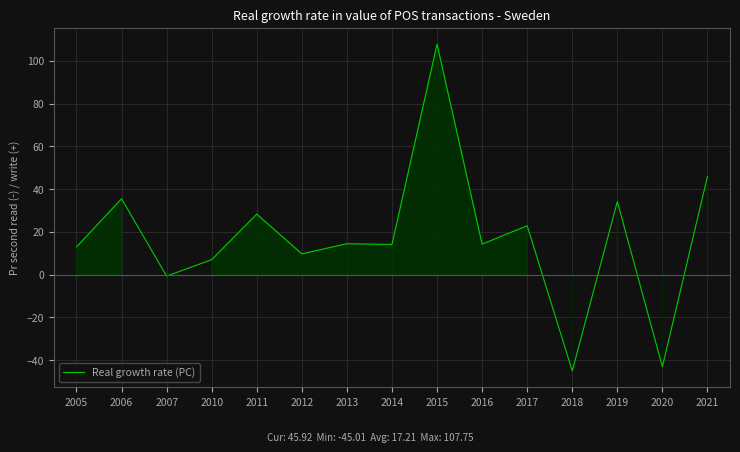

What is the greatest value displayed?

107.7